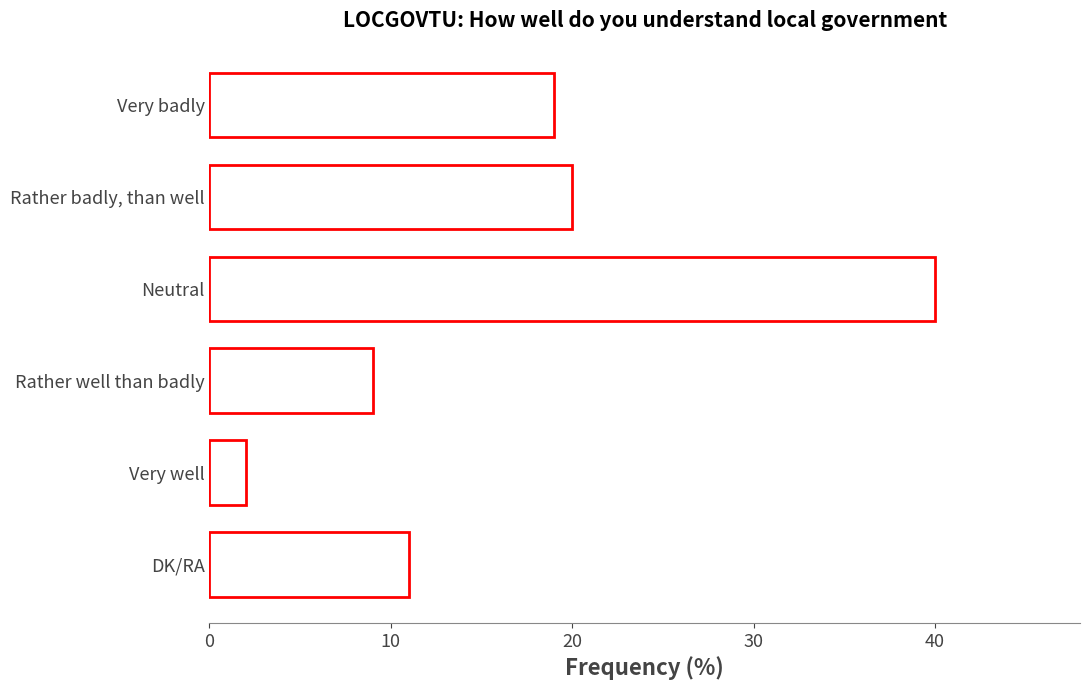

Reading top to bottom, list all the values displayed in this chart.

Very badly=19	Rather badly, than well=20	Neutral=40	Rather well than badly=9	Very well=2	DK/RA=11